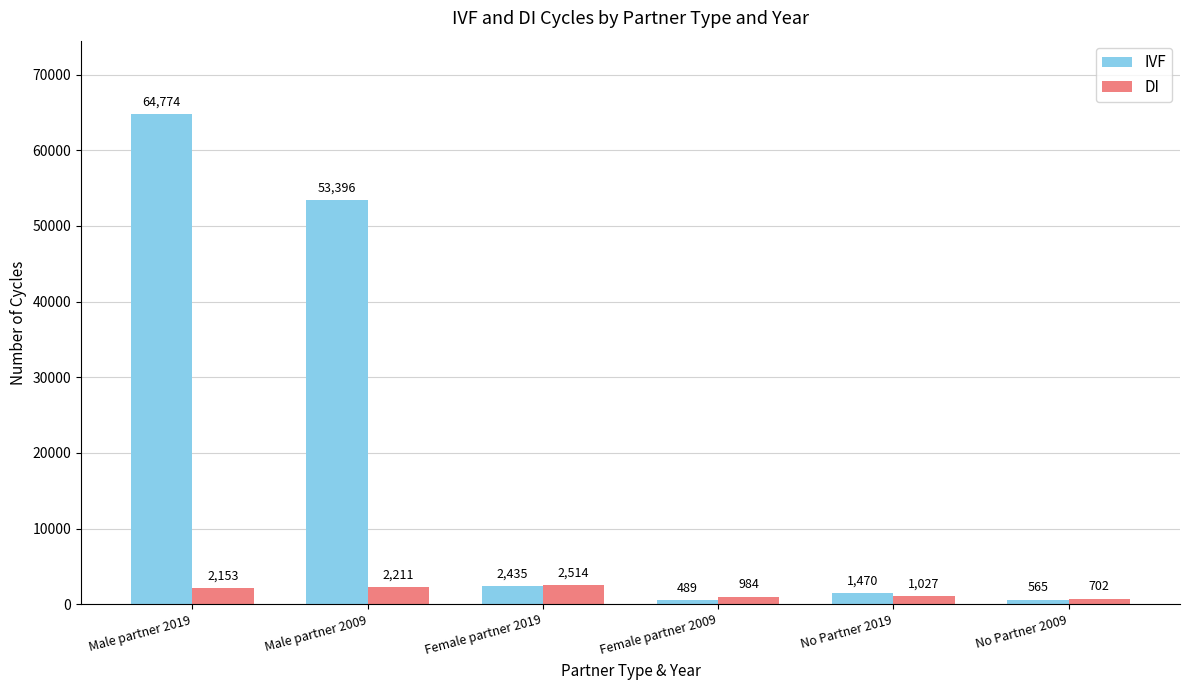

What position from the left is Female partner 2009?

4